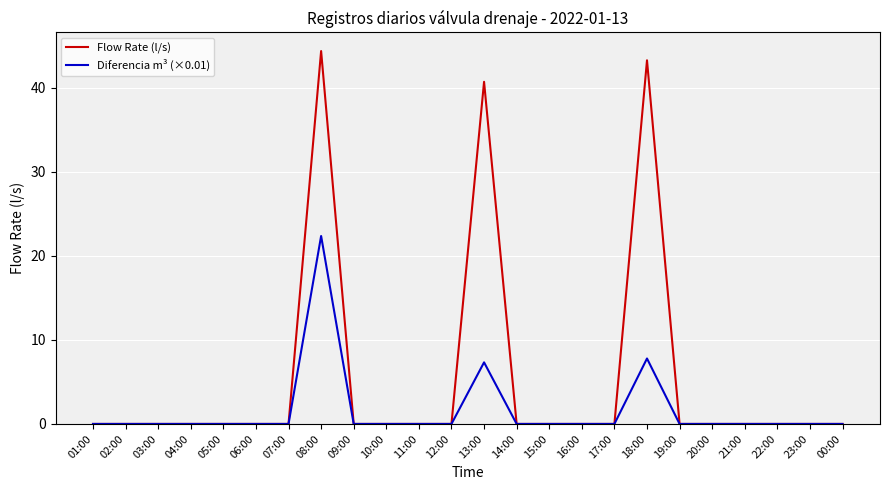

What is the greatest value displayed?

44.4